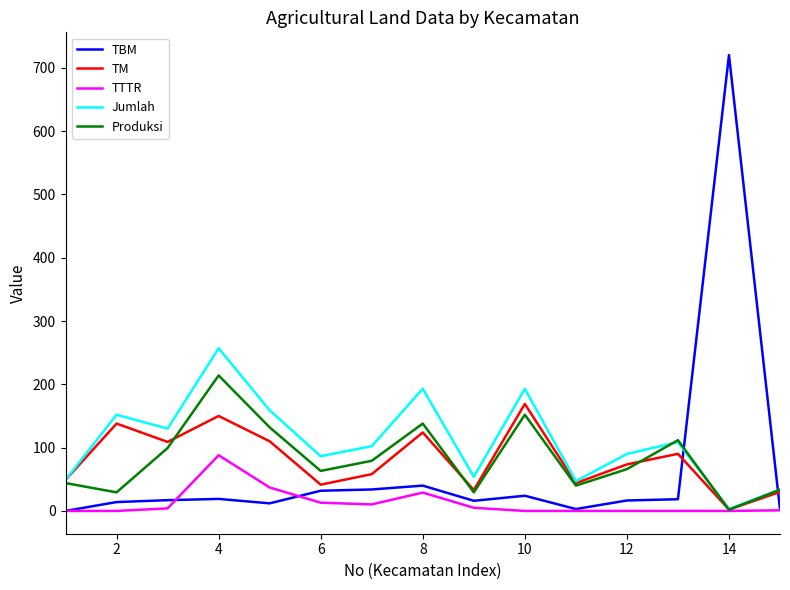

List the series in order of their peak value, lowest first.

TTTR, TM, Produksi, Jumlah, TBM